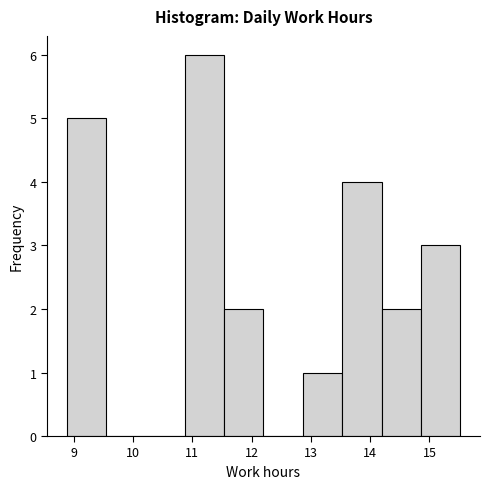

What is the height of the bar covering 14.2 to 14.9 on the x-axis? Neither the bar edges nor the heights are printed on the chart, so give them approximately, as read against the axes.

2